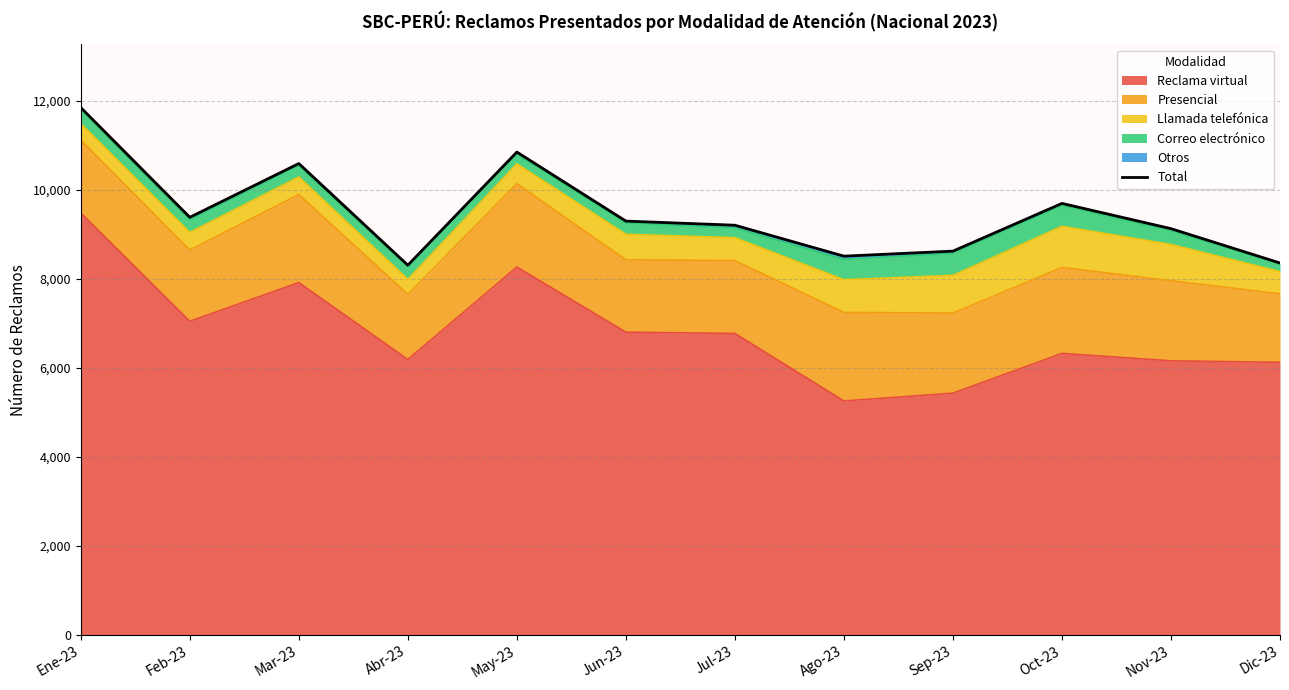

Reading right to left, extract all data points from this chart.

8357	9129	9696	8624	8511	9206	9299	10850	8308	10592	9384	11850